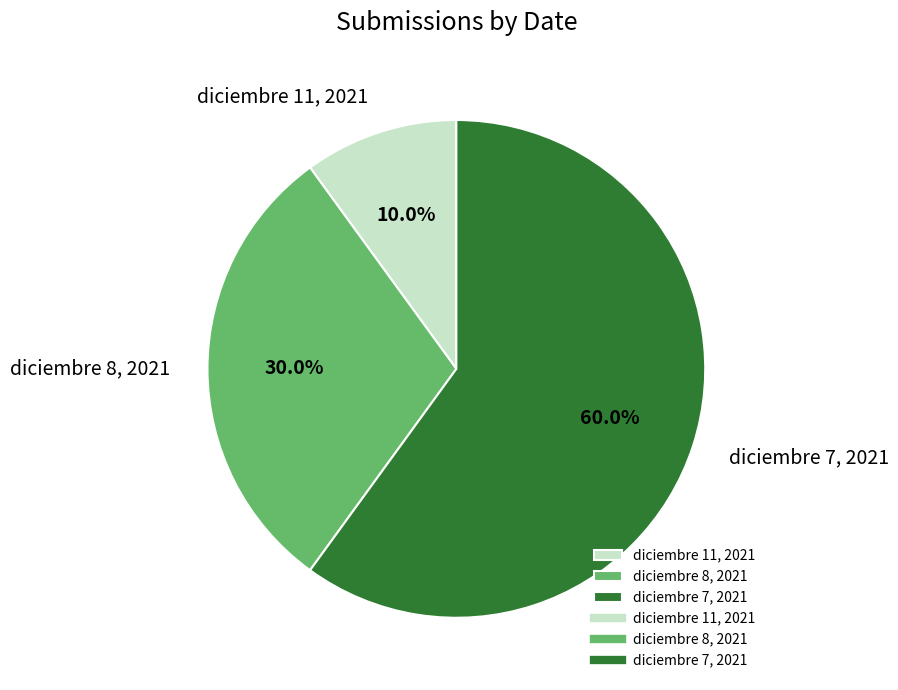

To the nearest percent, what percentage of the pie is diciembre 7, 2021?

60%